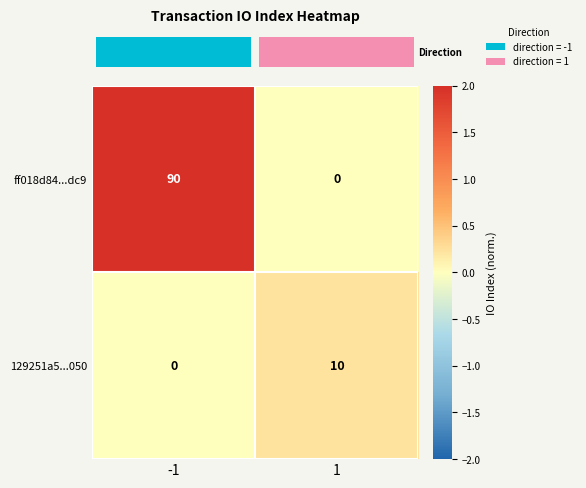

Which series has the largest range (max minus min)?

ff018d84...dc9